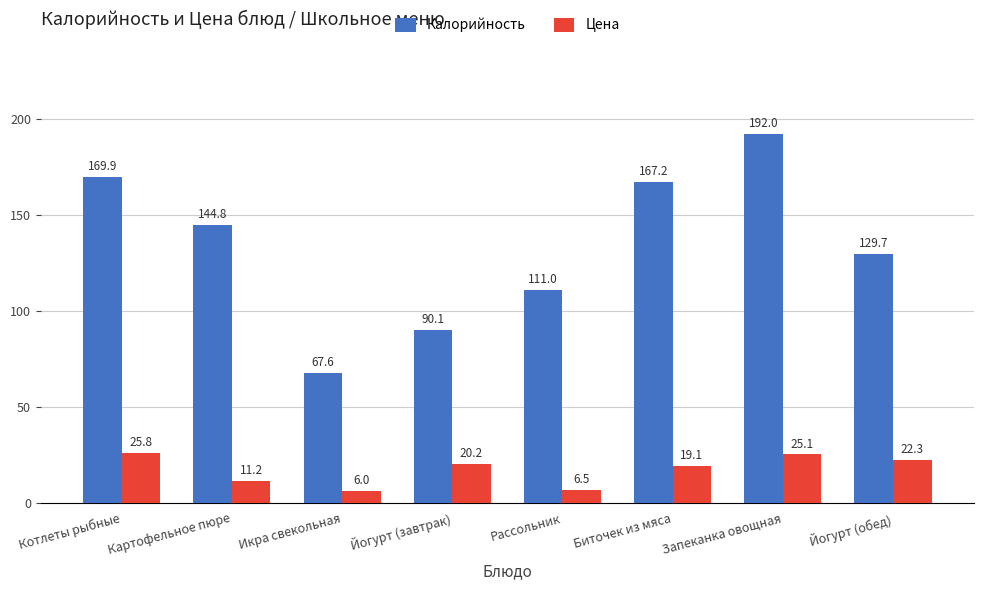

The value of Цена at Котлеты рыбные is 41.6. True or false?

False